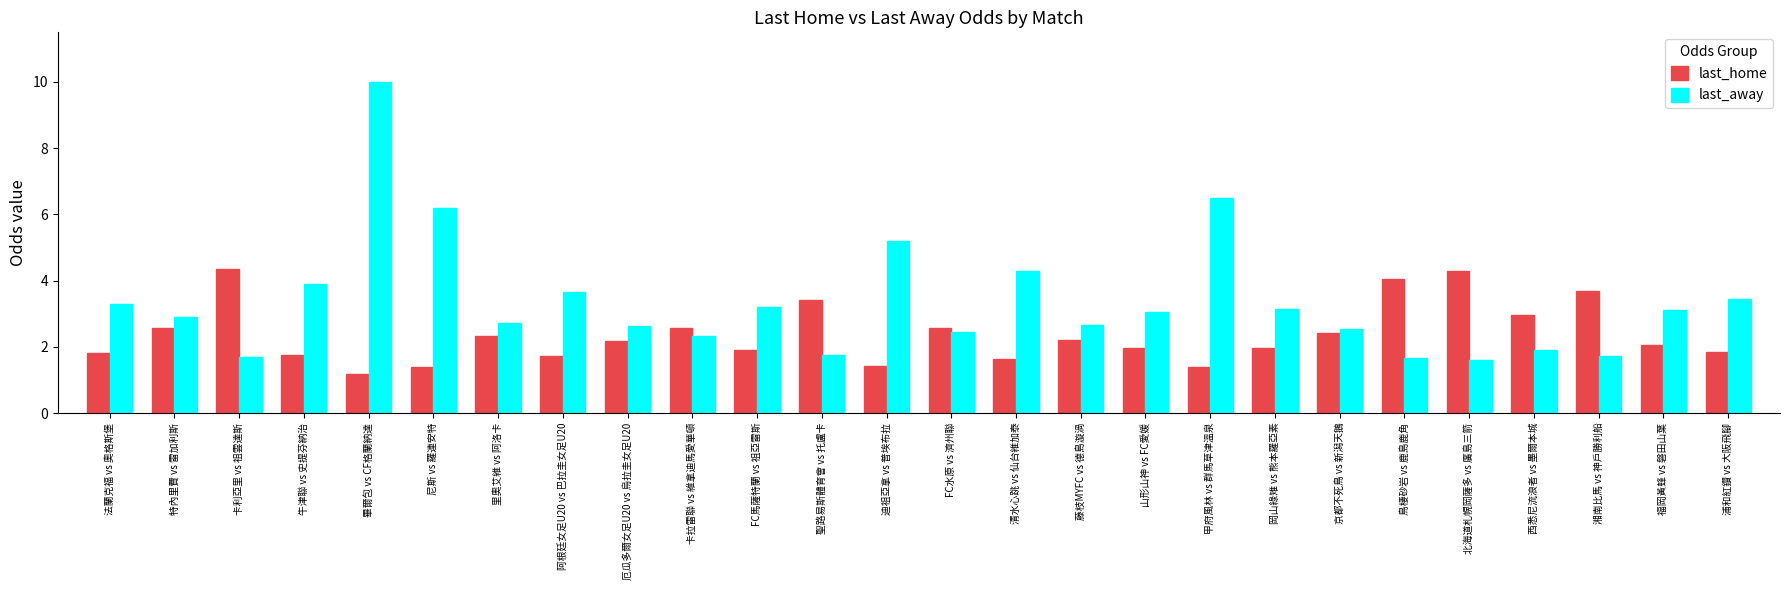

What is the difference between the last_home values at 里奧艾維 vs 阿洛卡 and 浦和紅鑽 vs 大阪飛腳?

0.5